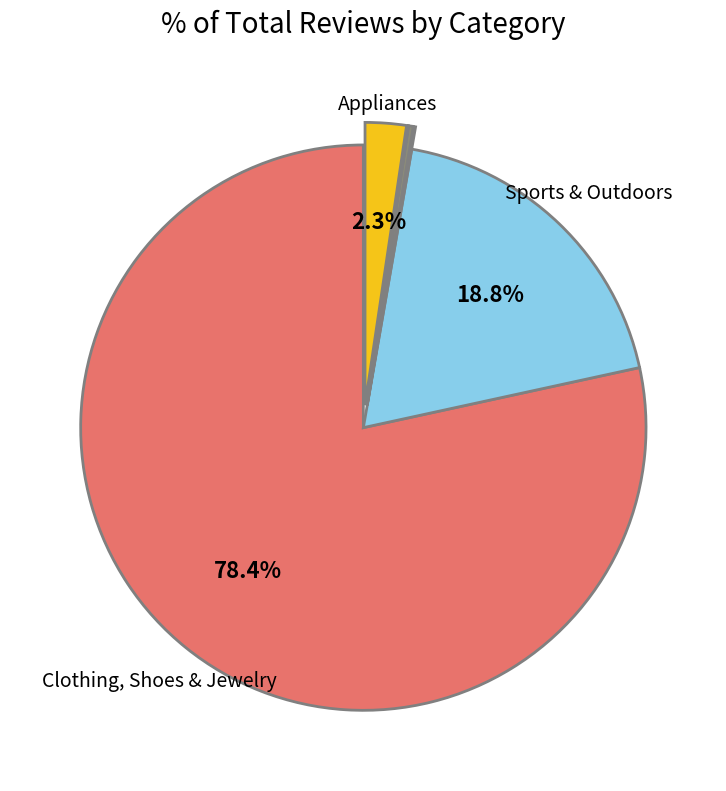

Is there any slice that represents more than half of the pie?

Yes